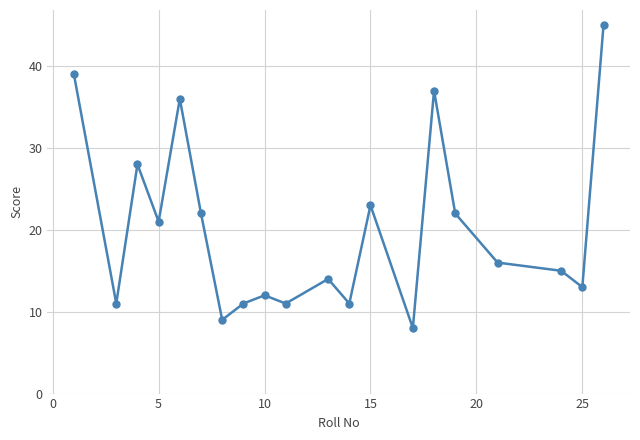

What is the minimum value shown in the chart?

8